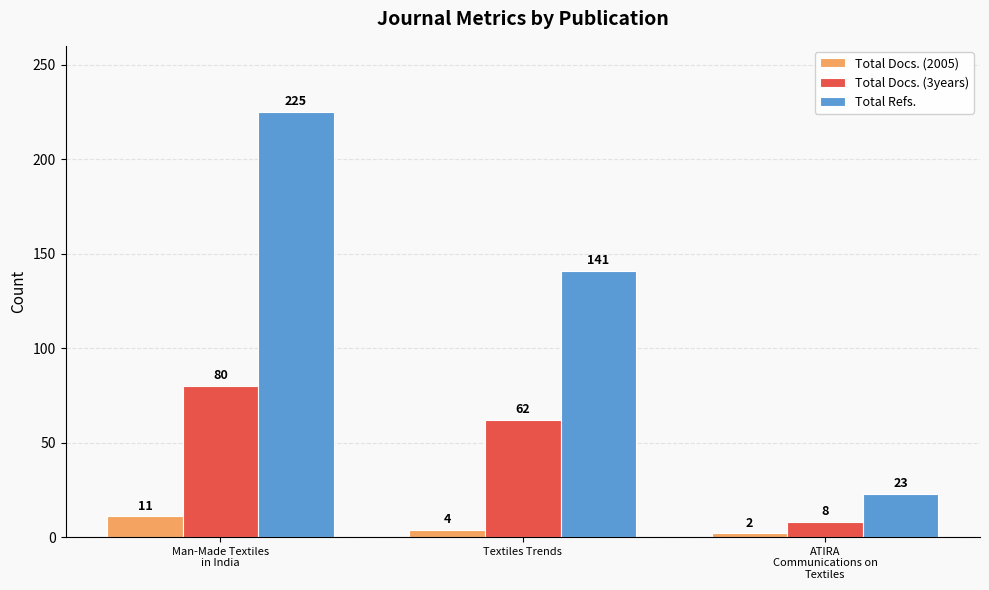

At which category is the sum across all series the highest?

Man-Made Textiles
in India